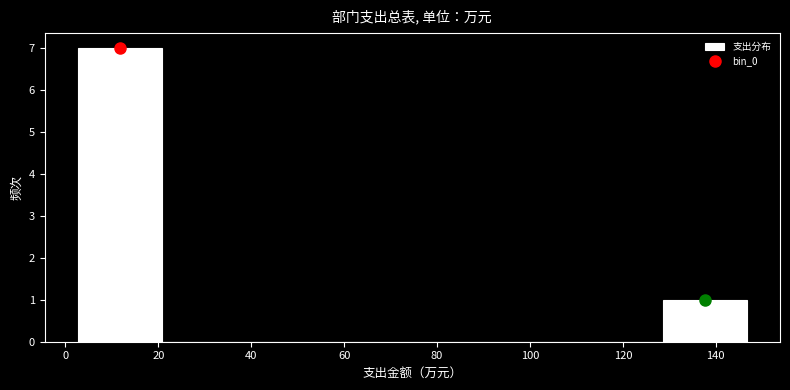

How tall is the bar that spans 2 to 20 on the x-axis? Neither the bar edges nor the heights are printed on the chart, so give them approximately, as read against the axes.

7